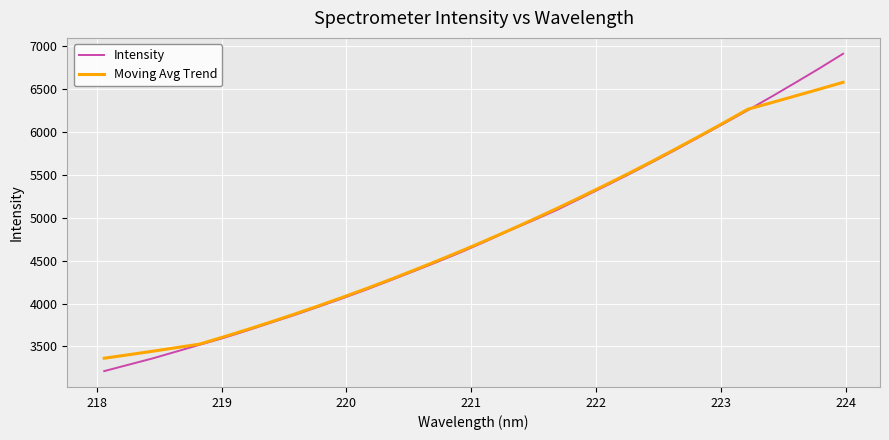

Rank the series by their maximum value, from lowest to highest.

Moving Avg Trend, Intensity